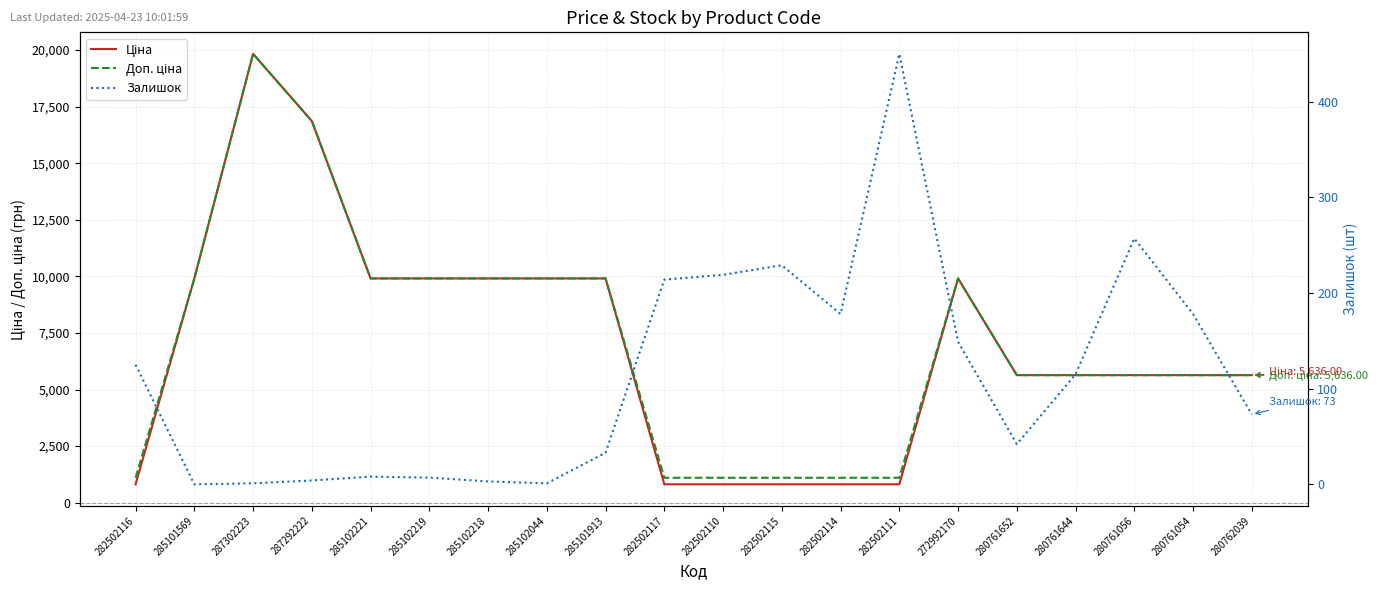

Is the value of Ціна at 282502117 greater than the value of Доп. ціна at 282502111?

No